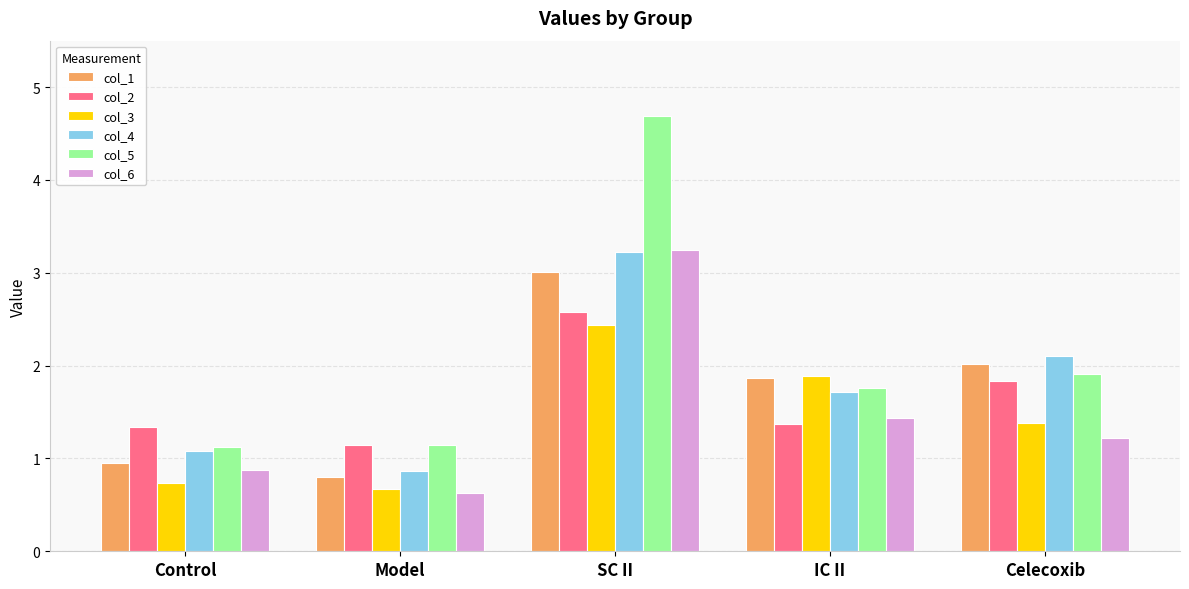

Between Control and Celecoxib, which series saw the biggest shift?

col_1